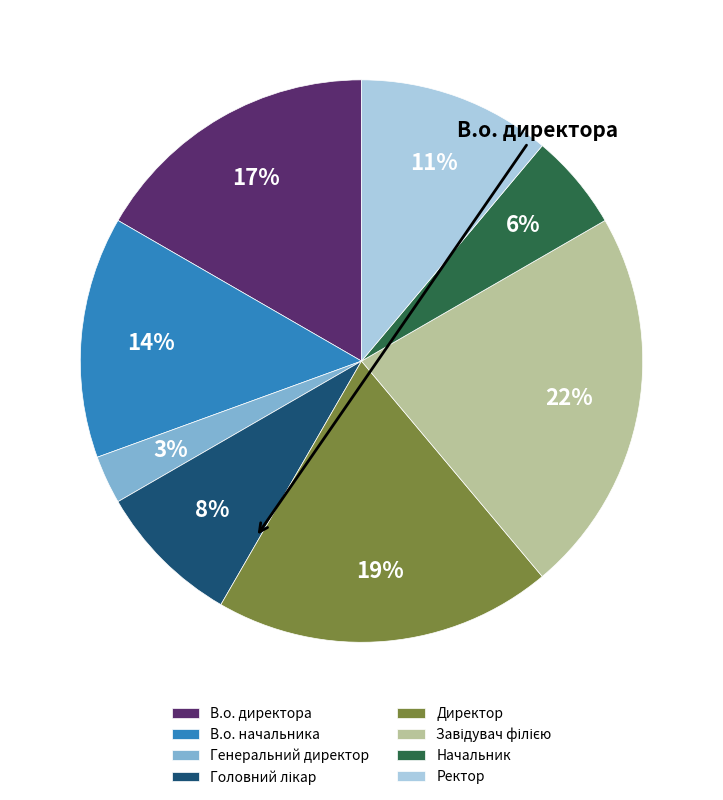

To the nearest percent, what is the combined percentage of Ректор and В.о. начальника?

25%